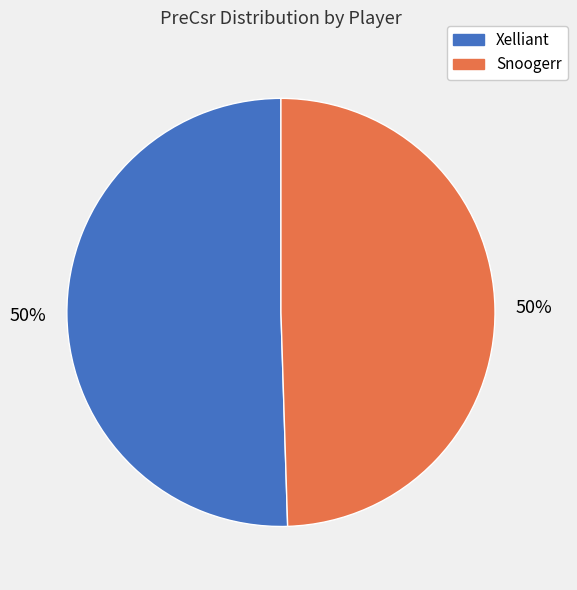

Count the number of slices in the pie.

2